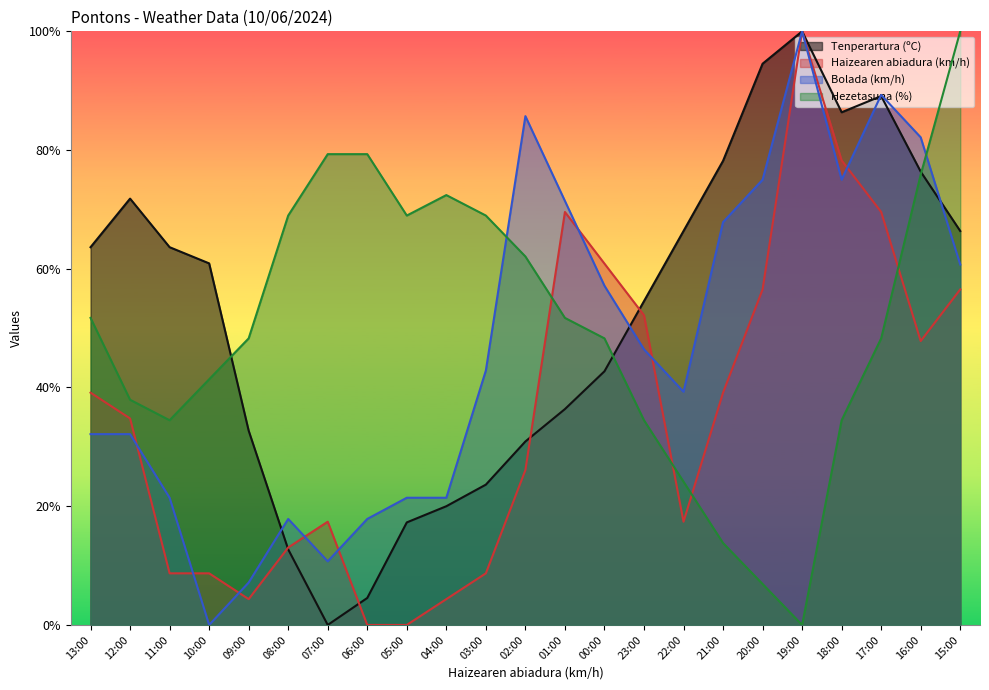

Which series changed the most between 12:00 and 16:00?

Bolada (km/h)